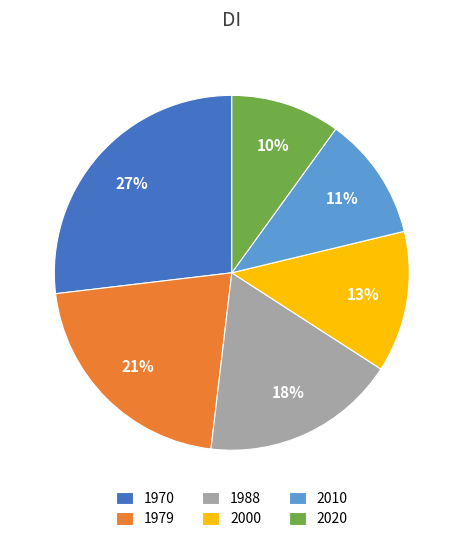

To the nearest percent, what is the average slice percentage?

17%